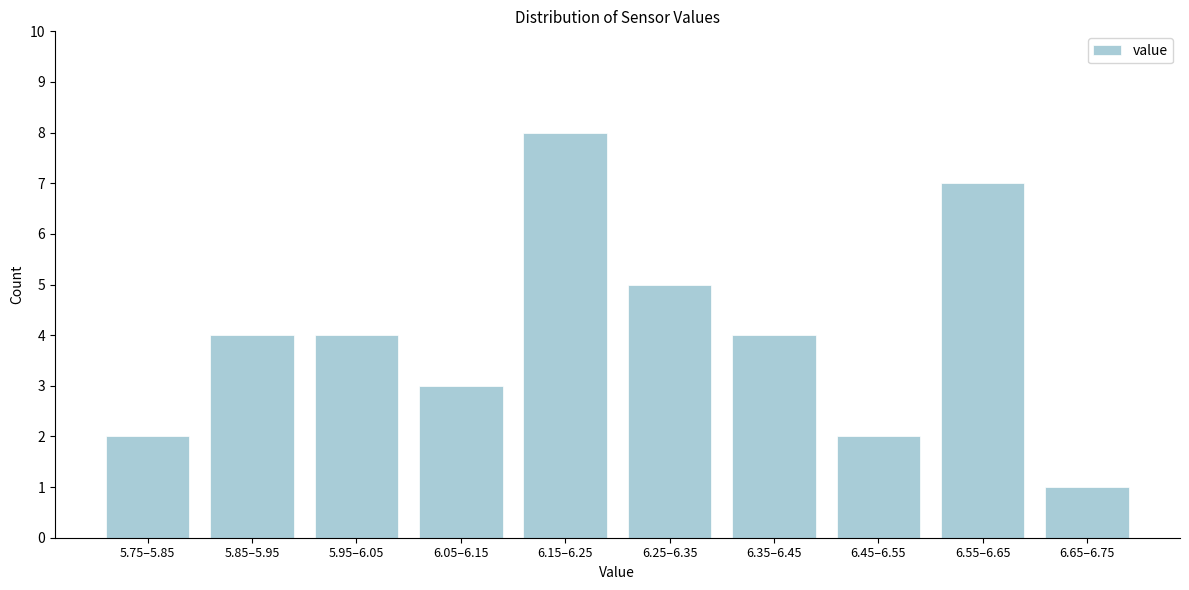

Reading right to left, transcribe all the data shown in this chart.

1	7	2	4	5	8	3	4	4	2